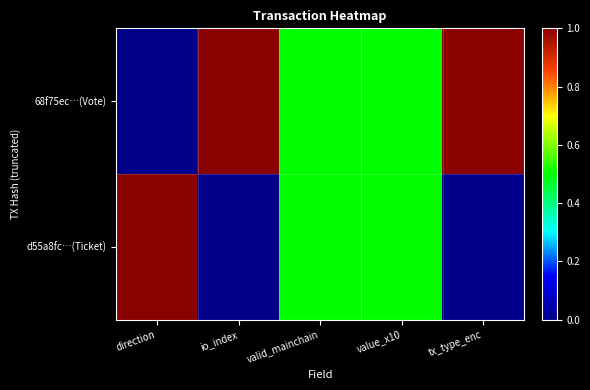

How many series are shown in this chart?

2